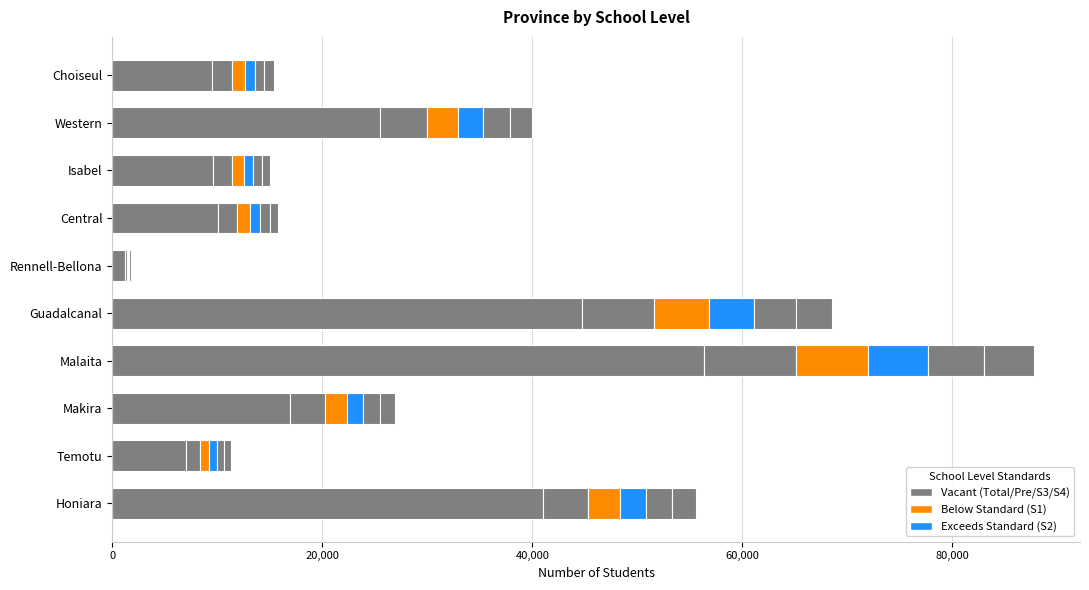

The S4 series shows 266 at Central. True or false?

False